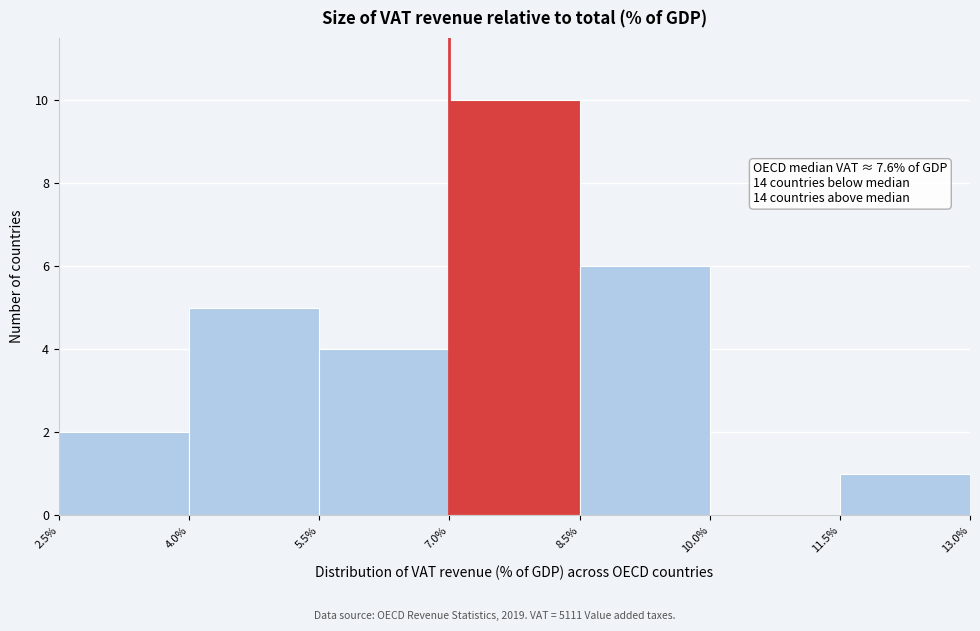

Over which range of the x-axis is the bar tallest?

7.0% to 8.5%